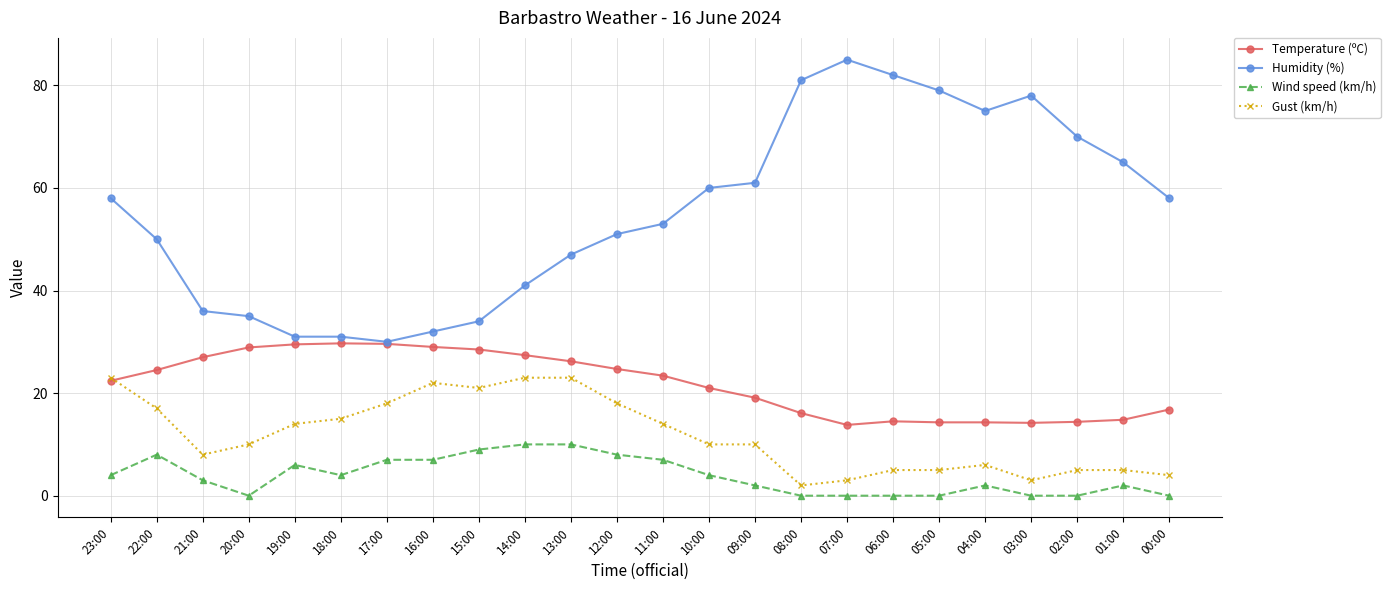

What is the total value across all series at 20:00?

73.9